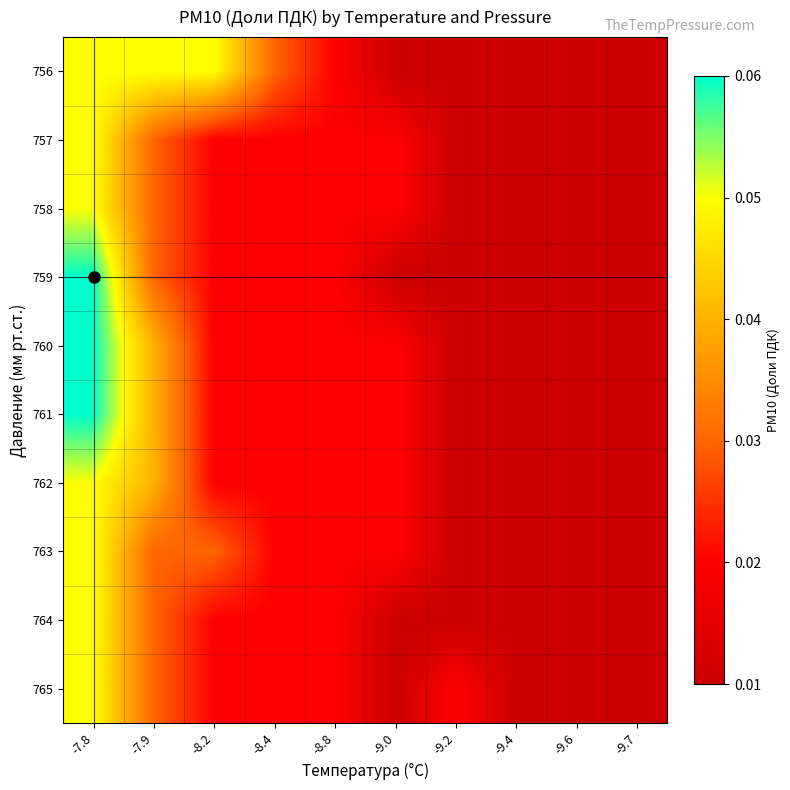

Reading left to right, what are all the values shown in this chart?

756: -7.8=0.1	-7.9=0.1	-8.2=0.1	-8.4=0.0	-8.8=0.0	-9.0=0.0	-9.2=0.0	-9.4=0.0	-9.6=0.0	-9.7=0.0
757: -7.8=0.1	-7.9=0.0	-8.2=0.0	-8.4=0.0	-8.8=0.0	-9.0=0.0	-9.2=0.0	-9.4=0.0	-9.6=0.0	-9.7=0.0
758: -7.8=0.1	-7.9=0.0	-8.2=0.0	-8.4=0.0	-8.8=0.0	-9.0=0.0	-9.2=0.0	-9.4=0.0	-9.6=0.0	-9.7=0.0
759: -7.8=0.1	-7.9=0.0	-8.2=0.0	-8.4=0.0	-8.8=0.0	-9.0=0.0	-9.2=0.0	-9.4=0.0	-9.6=0.0	-9.7=0.0
760: -7.8=0.1	-7.9=0.0	-8.2=0.0	-8.4=0.0	-8.8=0.0	-9.0=0.0	-9.2=0.0	-9.4=0.0	-9.6=0.0	-9.7=0.0
761: -7.8=0.1	-7.9=0.0	-8.2=0.0	-8.4=0.0	-8.8=0.0	-9.0=0.0	-9.2=0.0	-9.4=0.0	-9.6=0.0	-9.7=0.0
762: -7.8=0.1	-7.9=0.0	-8.2=0.0	-8.4=0.0	-8.8=0.0	-9.0=0.0	-9.2=0.0	-9.4=0.0	-9.6=0.0	-9.7=0.0
763: -7.8=0.1	-7.9=0.0	-8.2=0.0	-8.4=0.0	-8.8=0.0	-9.0=0.0	-9.2=0.0	-9.4=0.0	-9.6=0.0	-9.7=0.0
764: -7.8=0.1	-7.9=0.0	-8.2=0.0	-8.4=0.0	-8.8=0.0	-9.0=0.0	-9.2=0.0	-9.4=0.0	-9.6=0.0	-9.7=0.0
765: -7.8=0.1	-7.9=0.0	-8.2=0.0	-8.4=0.0	-8.8=0.0	-9.0=0.0	-9.2=0.0	-9.4=0.0	-9.6=0.0	-9.7=0.0